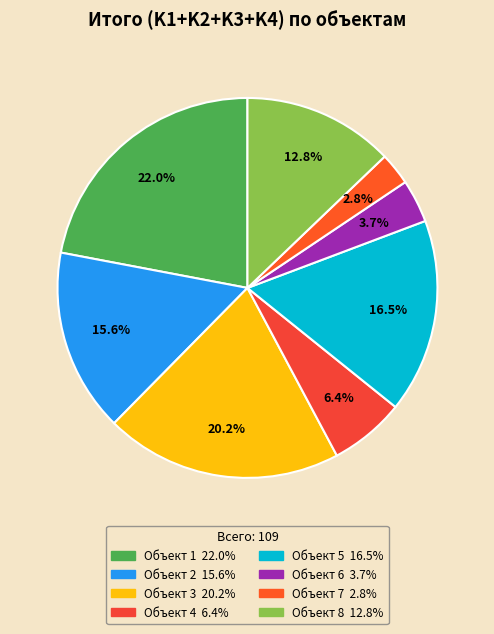

How many slices are in this pie chart?

8